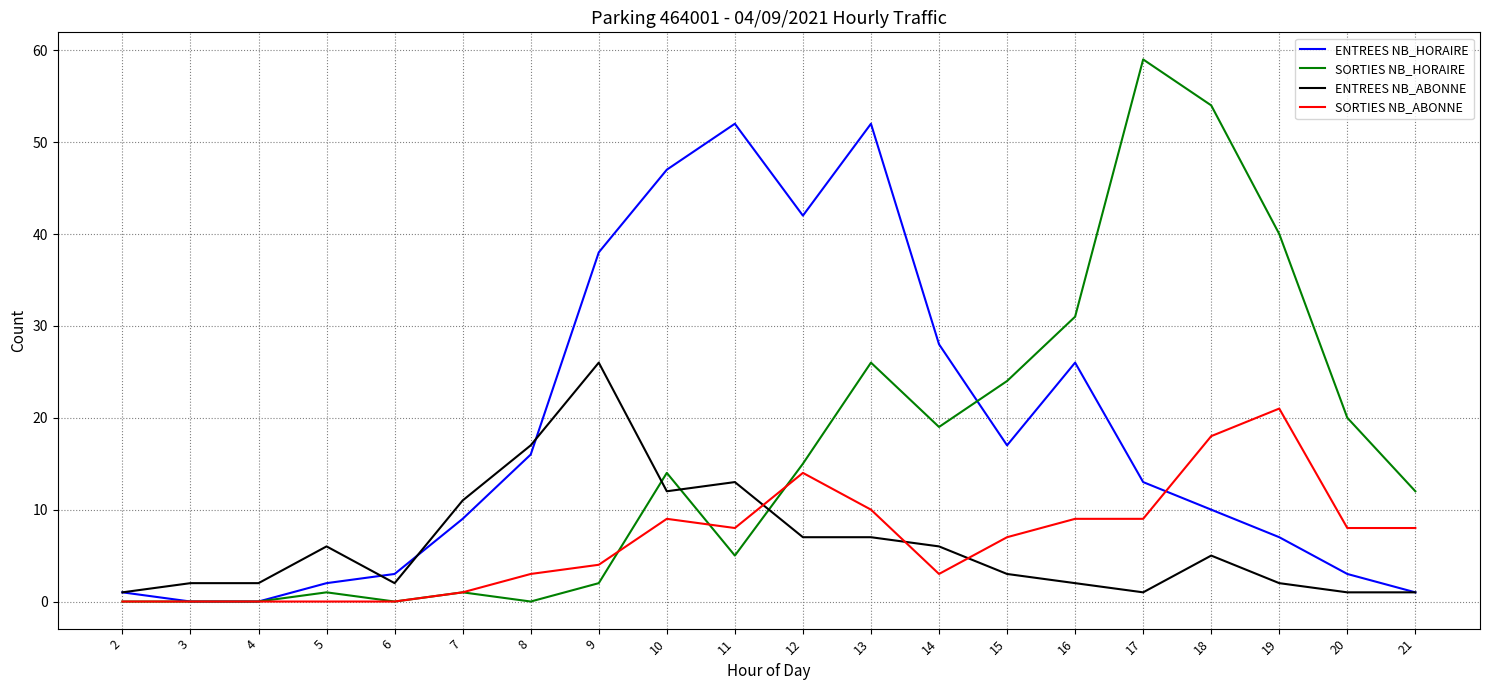

What is the highest value of the SORTIES NB_ABONNE series?

21